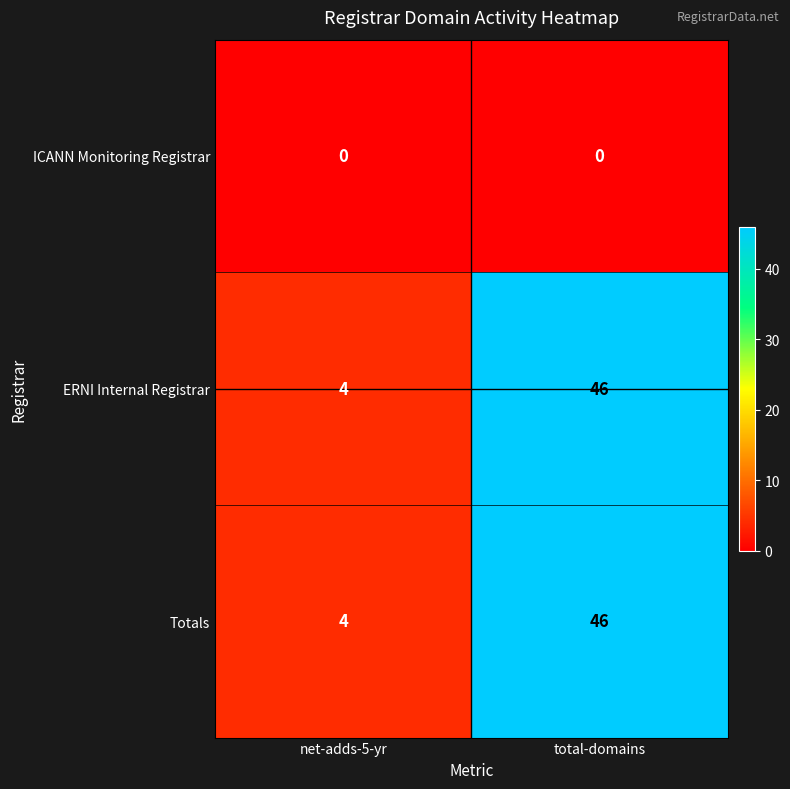

What is the difference between the maximum and minimum values in the Totals series?

42